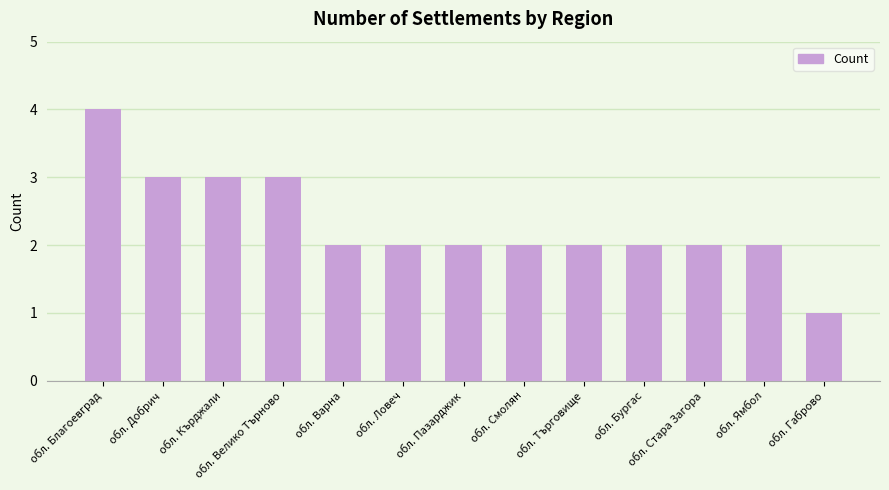

Is it true that the value at обл. Ловеч is 2?

True